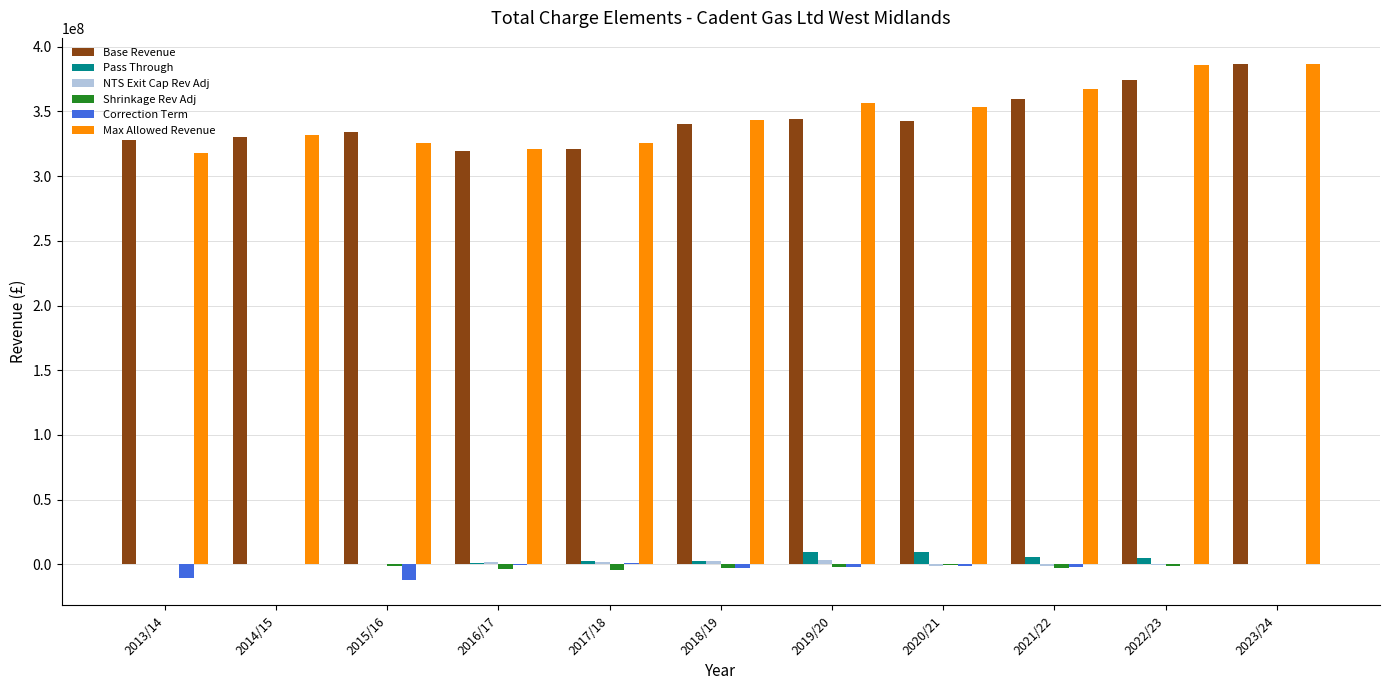

The value of Correction Term at 2022/23 is 0.0. True or false?

True